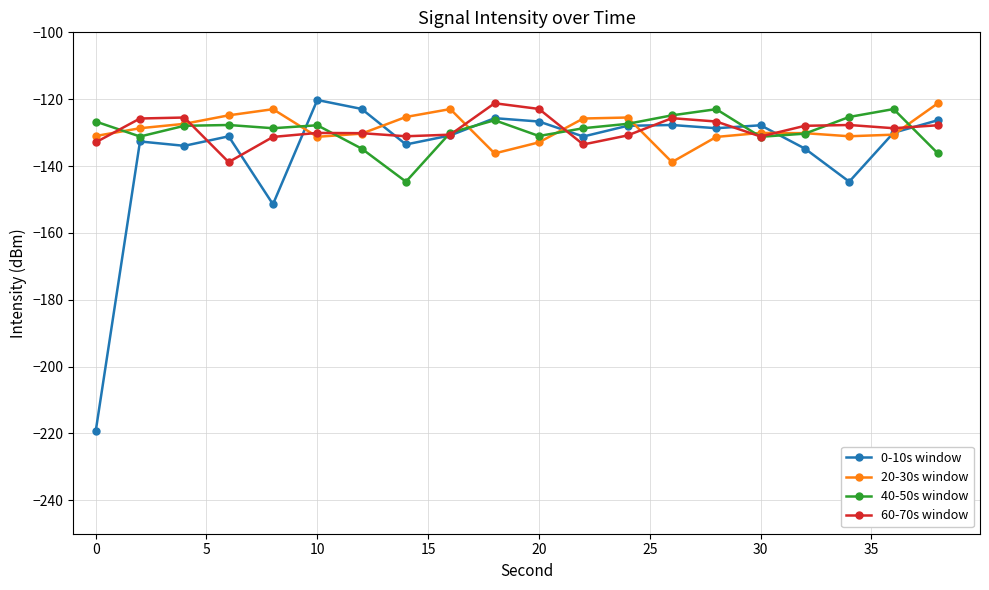

True or false: 40-50s window has more than 1 points higher than both neighbors.

True